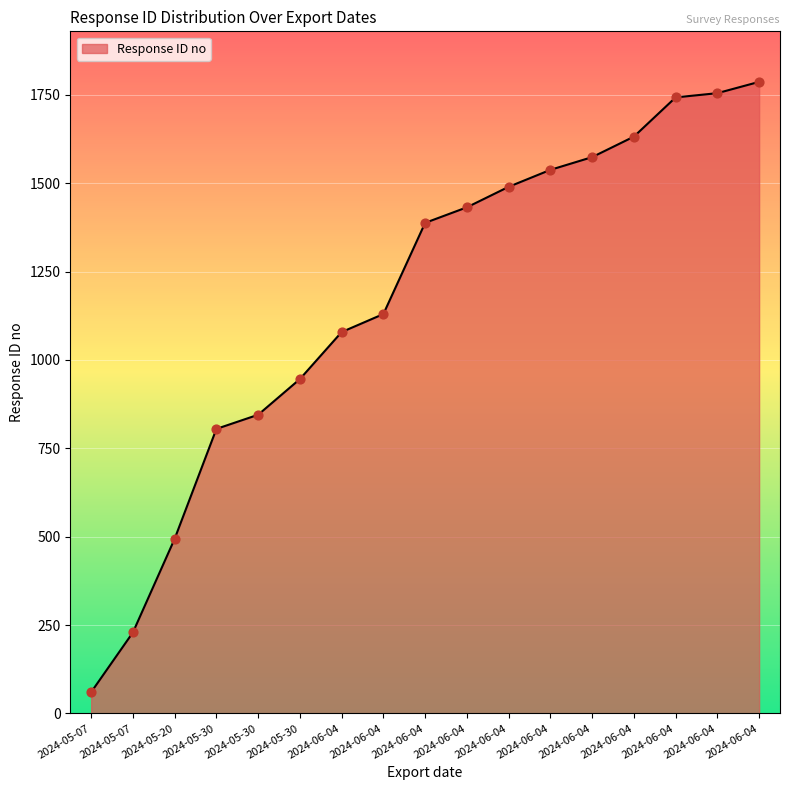

Which has a higher value, 2024-06-04 or 2024-06-04?

2024-06-04